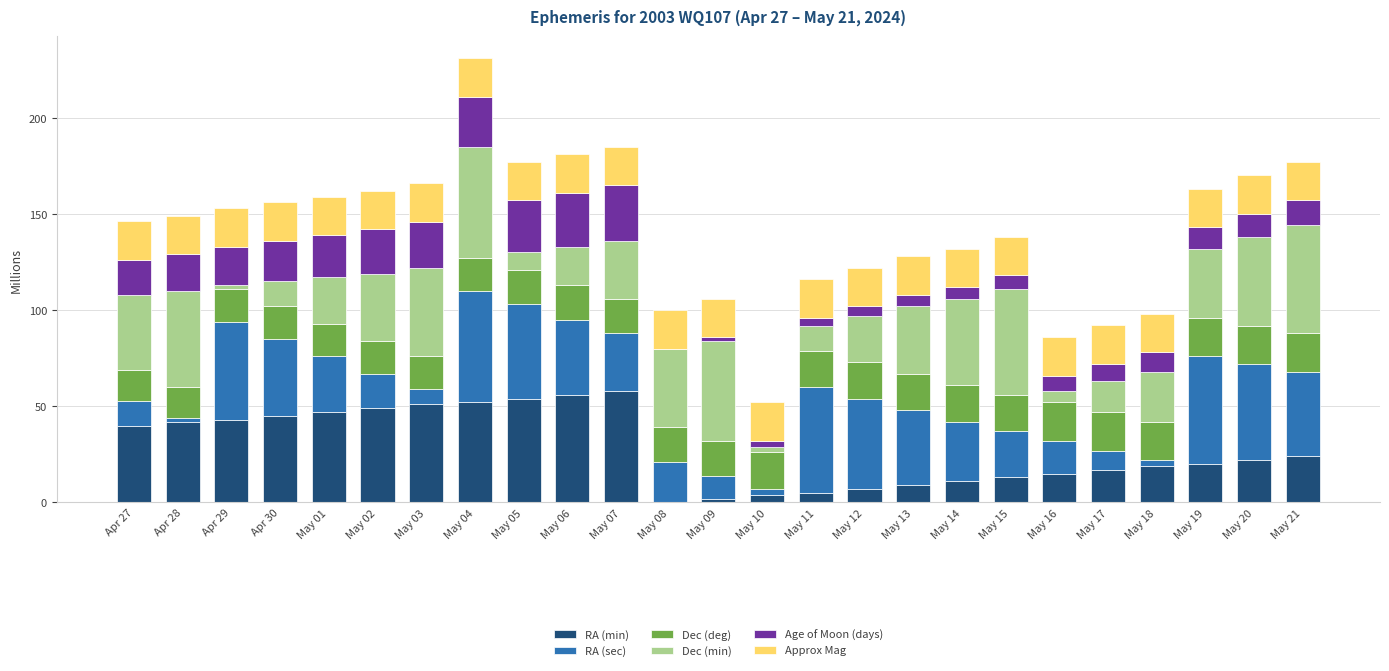

Is it true that RA (min) equals 24.0 at May 21?

True